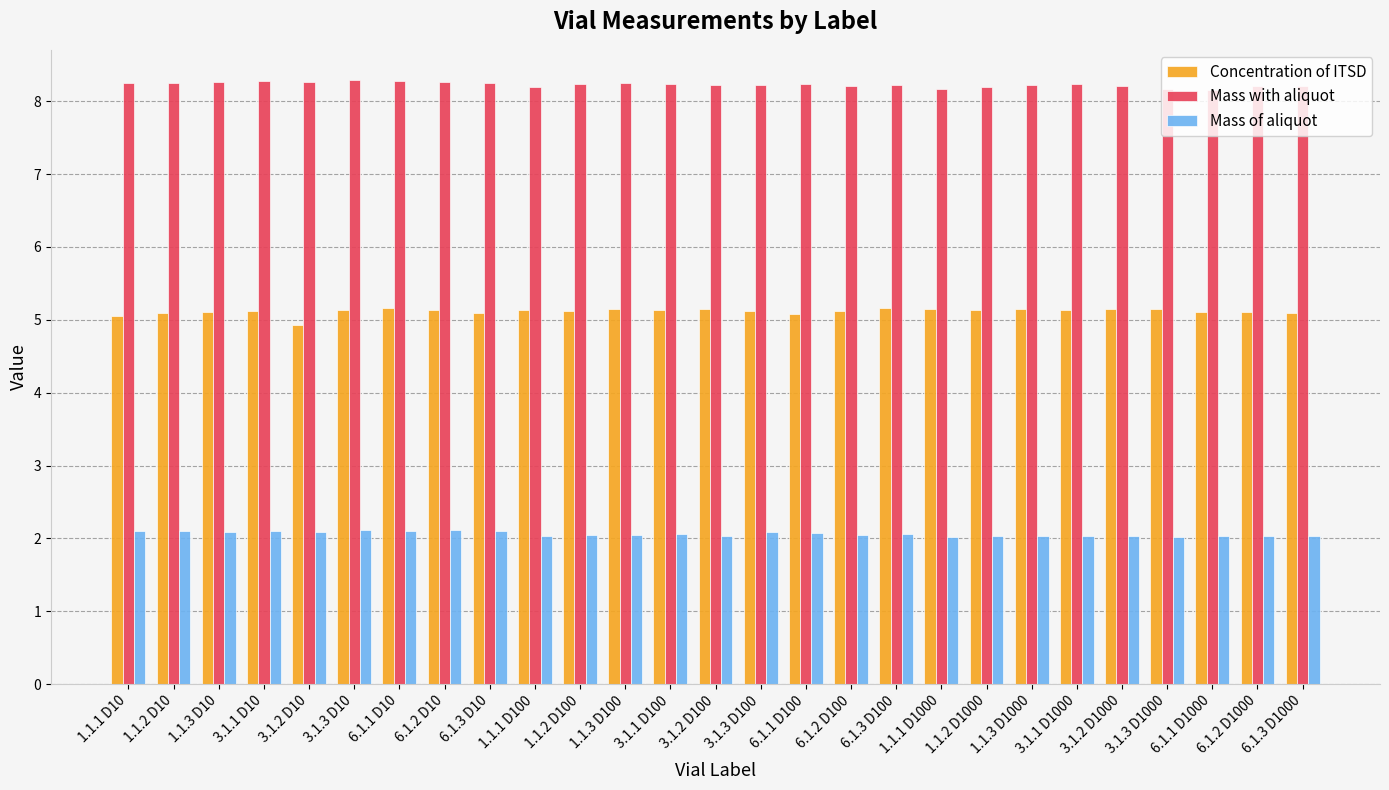

What position from the right is 3.1.2 D100?

14